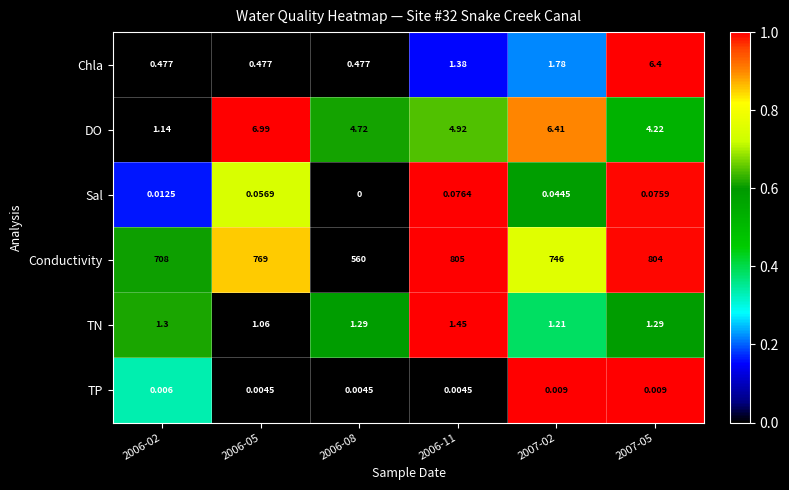

At which category does the chart reach its peak across all series?

2006-11